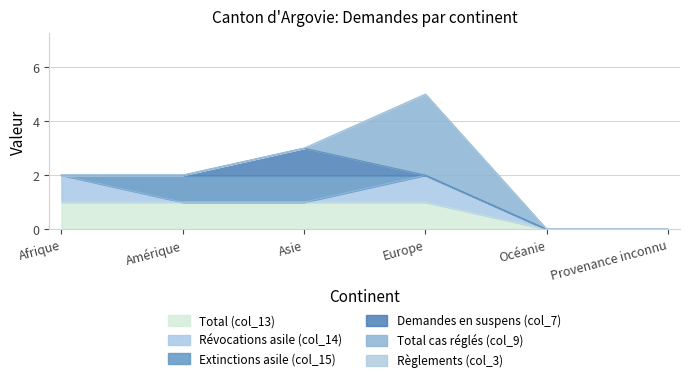

At which category is the sum across all series the highest?

Europe